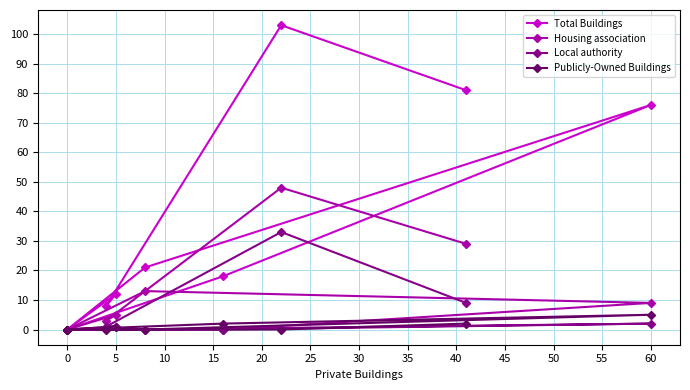

How many positive values does the Publicly-Owned Buildings series have?

4